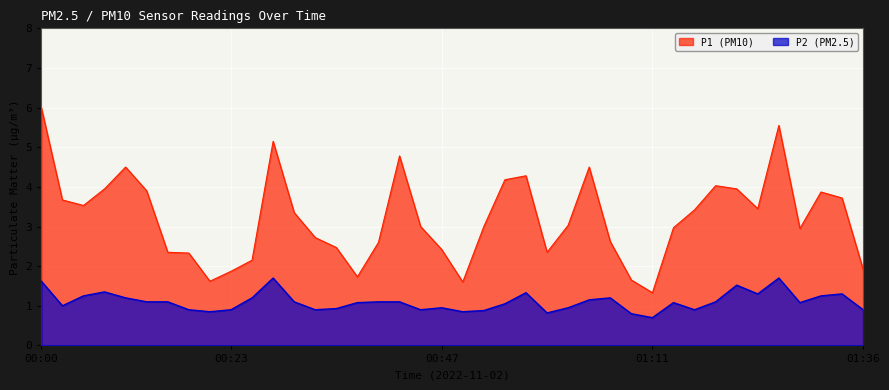

Between 00:54 and 01:33, which series saw the biggest shift?

P1